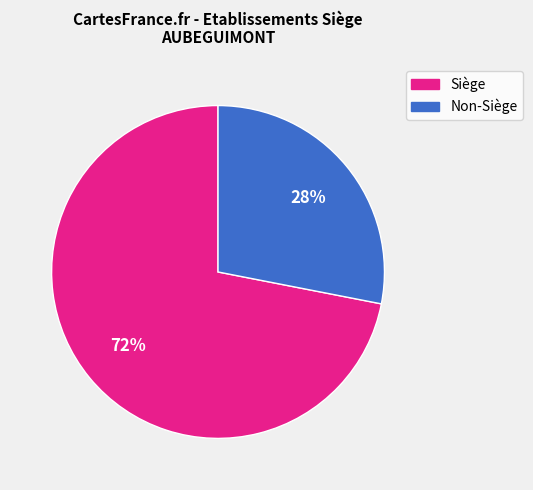

Combined, do Non-Siège and Siège account for over 50%?

Yes